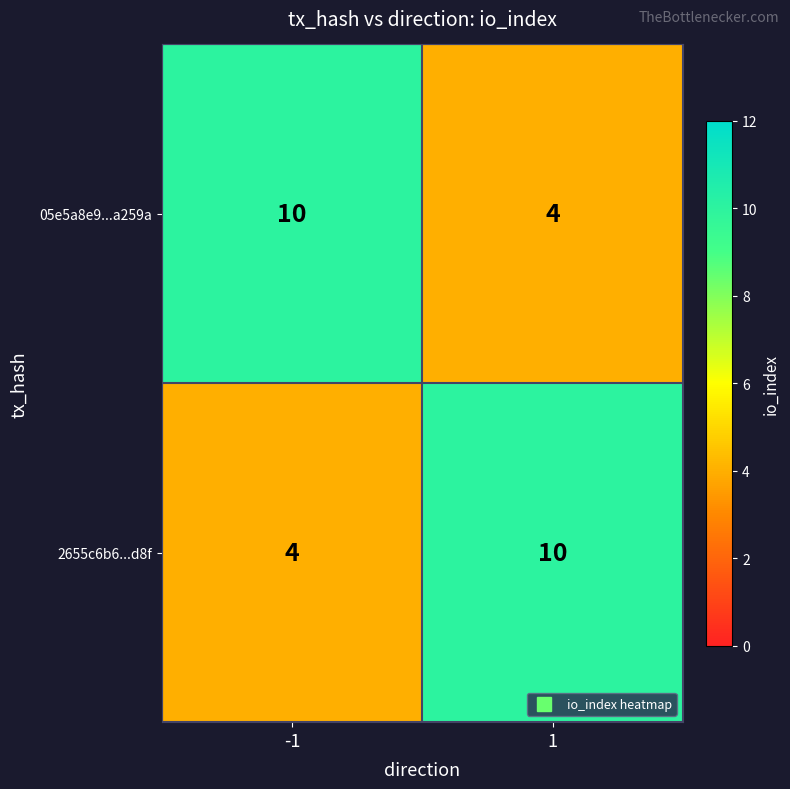

What is the difference between the highest and lowest values at -1?

6